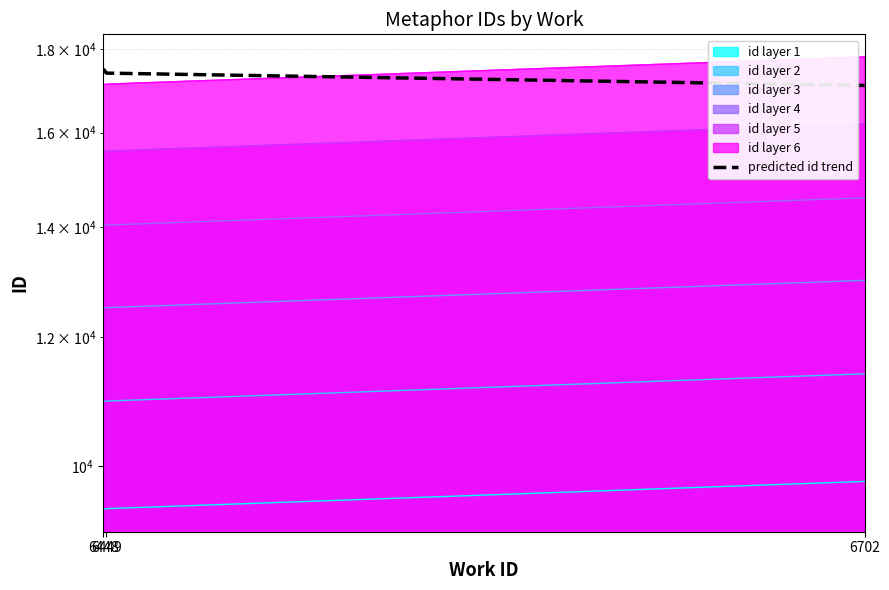

Reading right to left, list all the values displayed in this chart.

17100	17400	17500